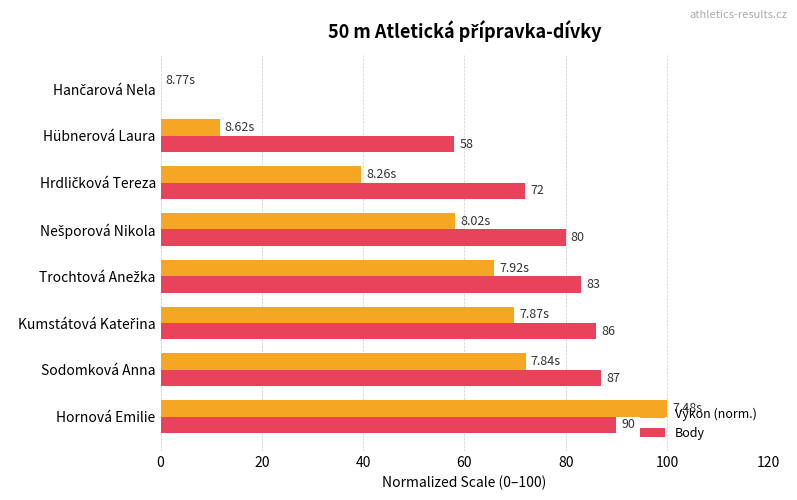

Is the value of Body at Hübnerová Laura greater than the value of Výkon (norm.) at Hornová Emilie?

No